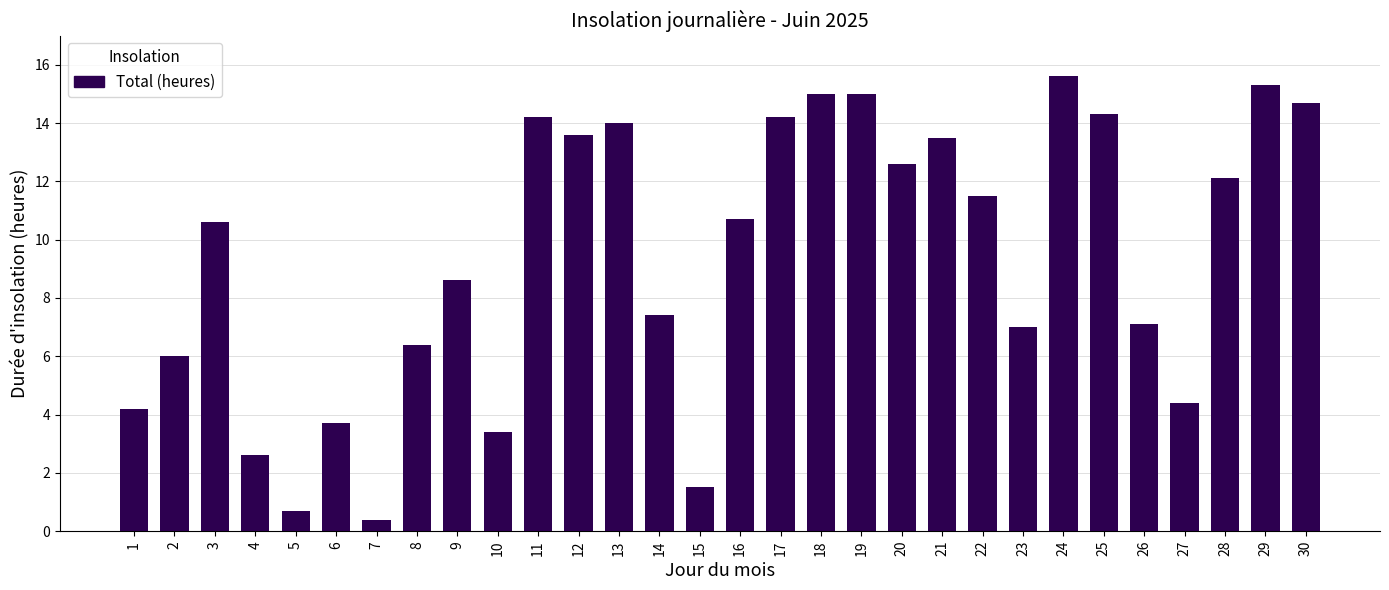

Count the number of data series in this chart.

1